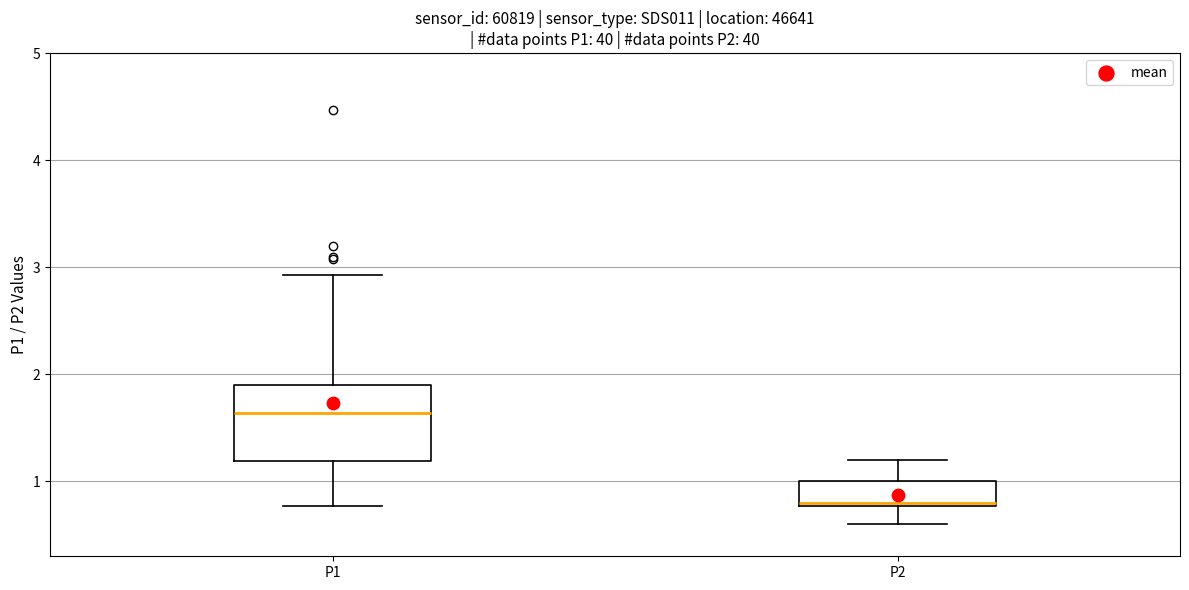

Which box's median line is the lowest?

P2